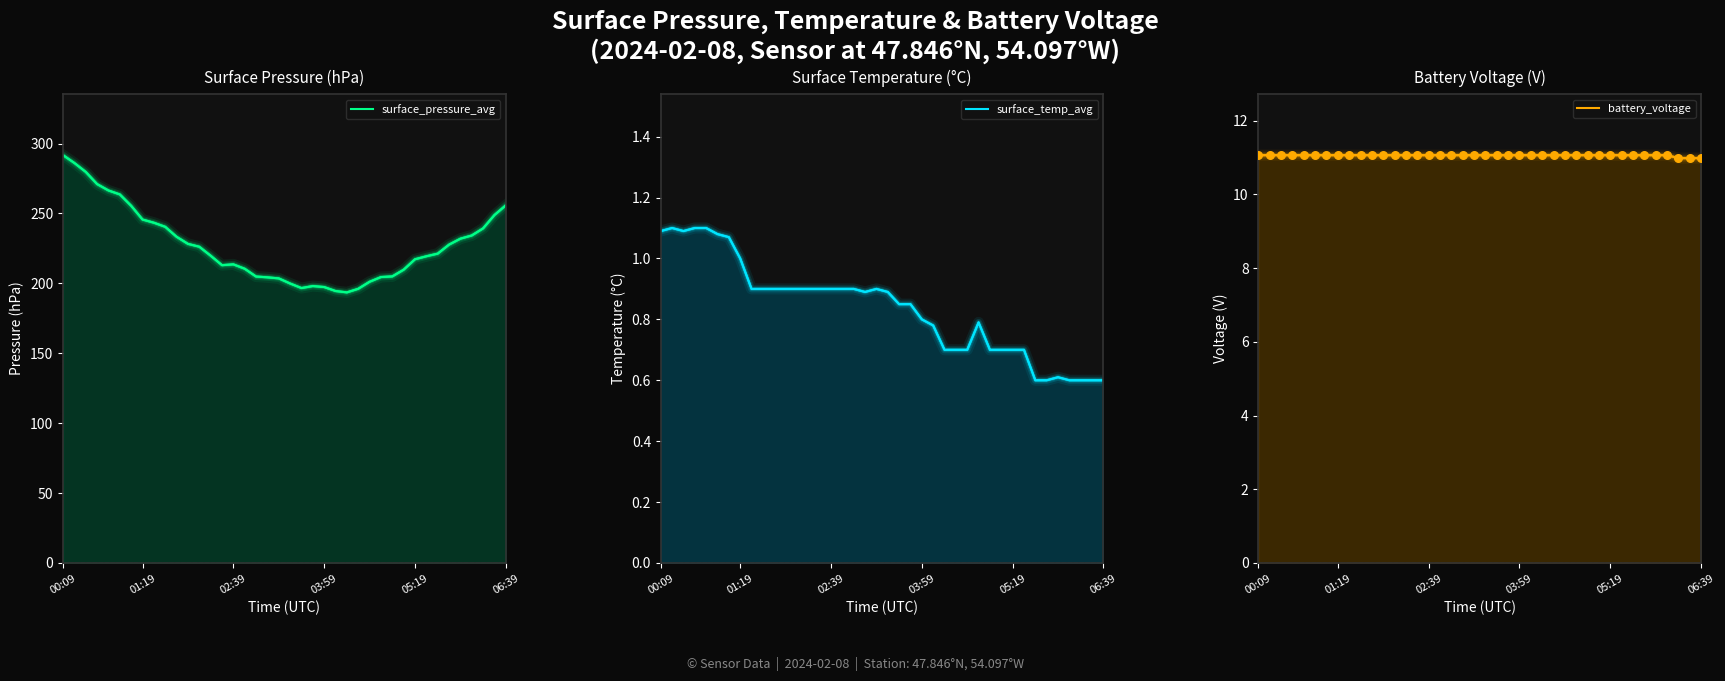

Which series contains the highest Y value?

surface_pressure_avg